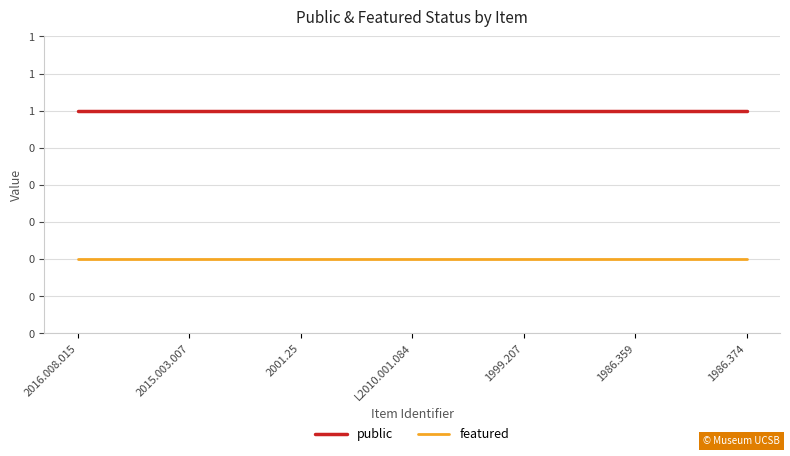

Is the value of public at 1986.359 greater than the value of featured at 1986.359?

Yes